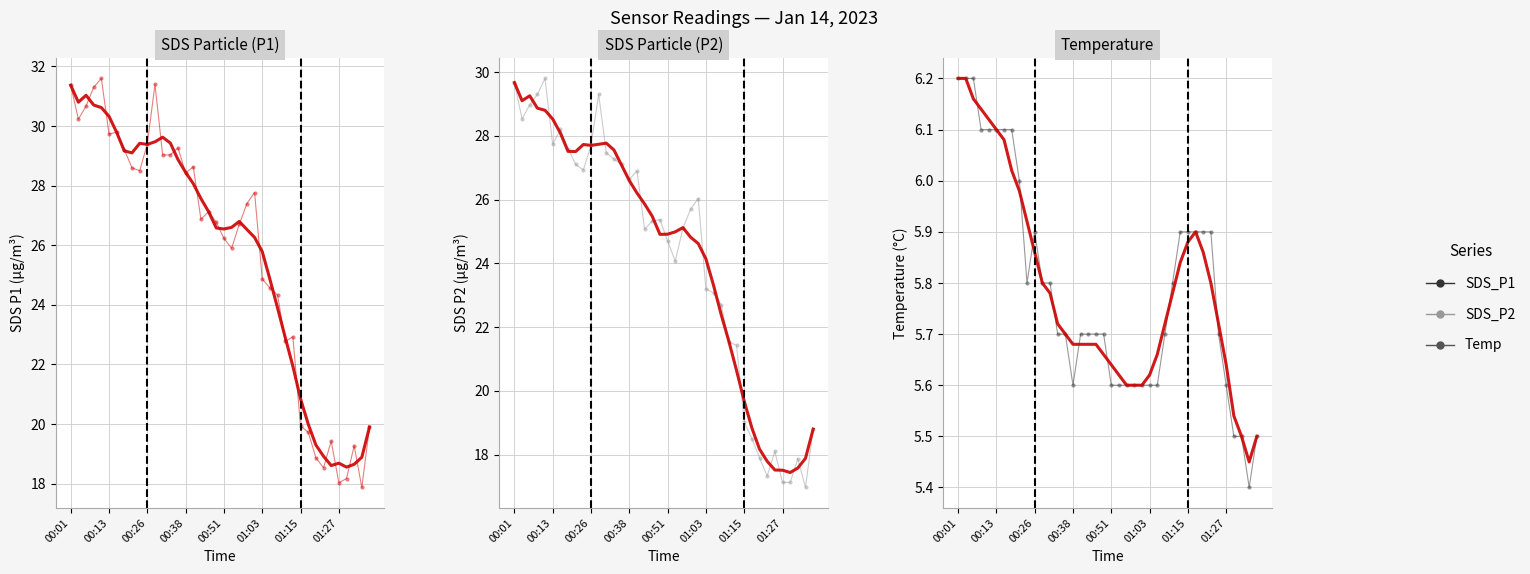

What value does the SDS_P2 (smoothed) series have at 21?

25.0